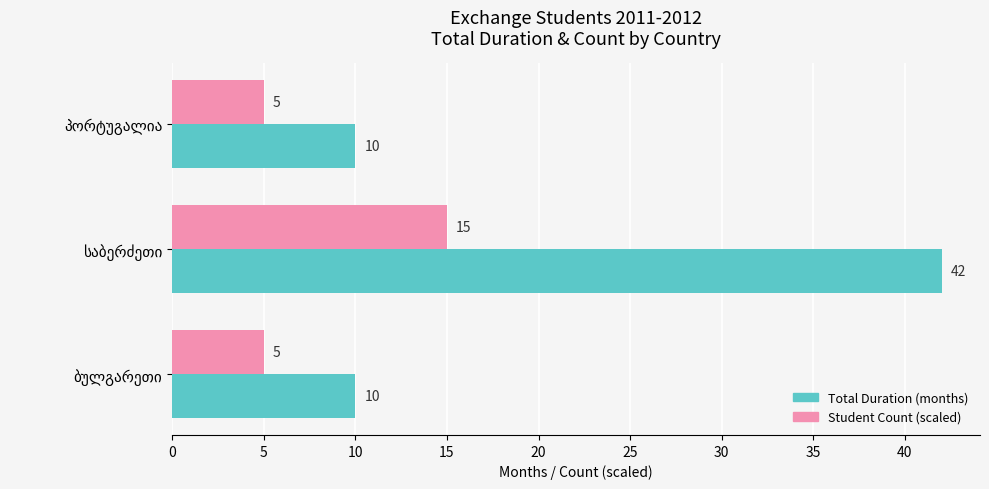

What is the difference between the maximum and minimum values in the Total Duration (months) series?

32